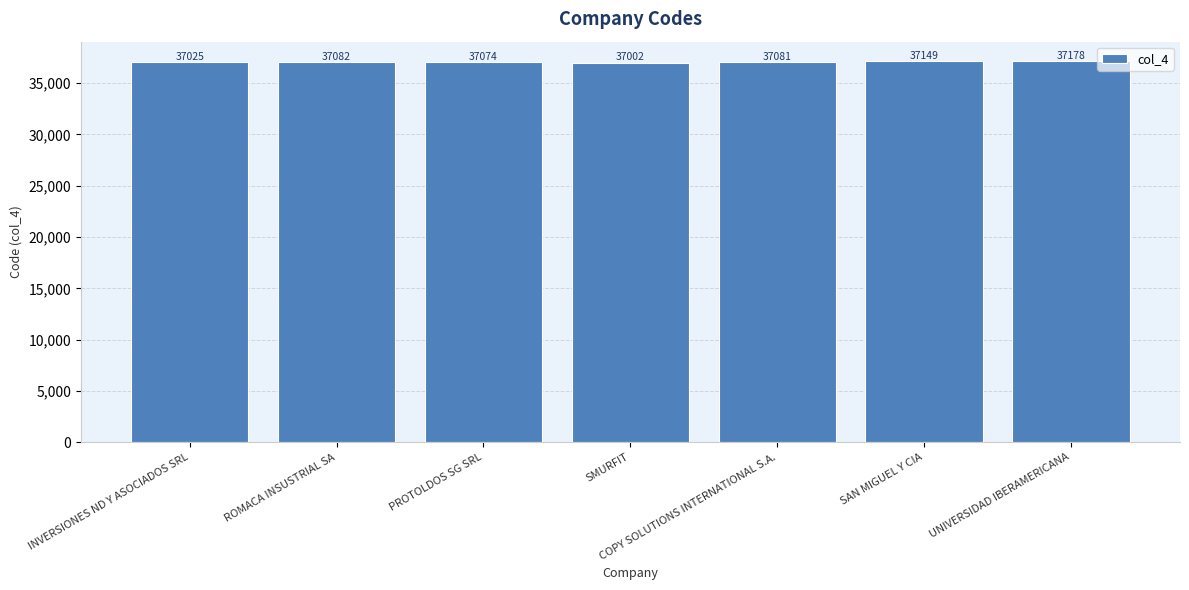

At which label is the value closest to 37090?

ROMACA INSUSTRIAL SA